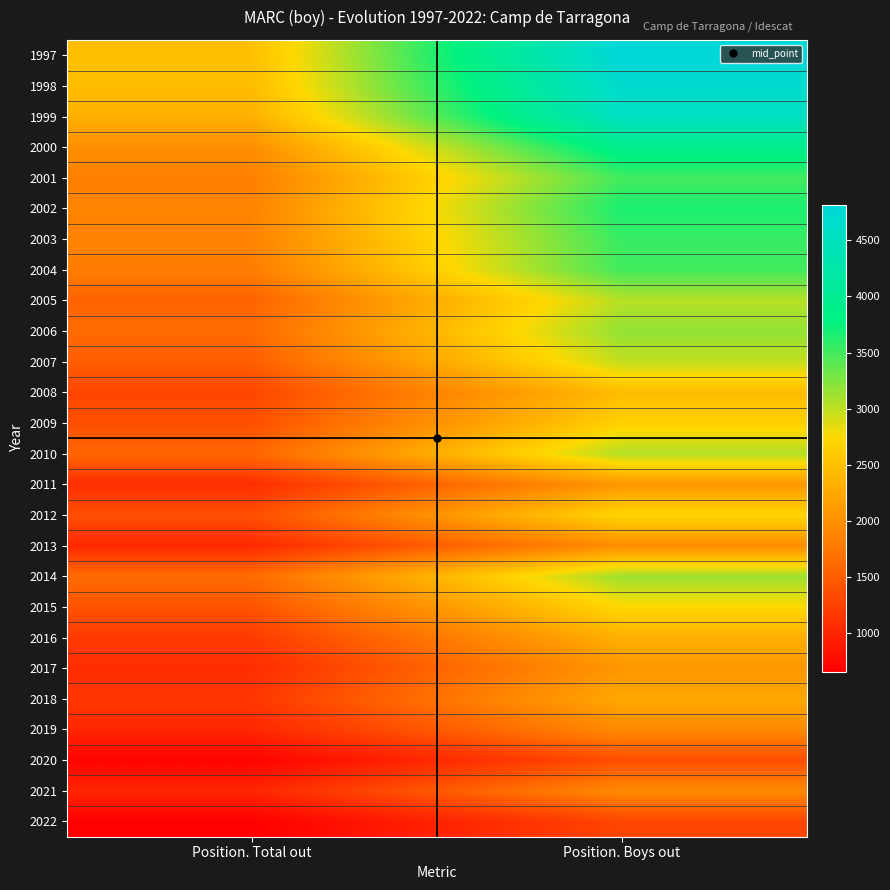

Reading left to right, transcribe all the data shown in this chart.

1997: Position. Total out=2473	Position. Boys out=4815
1998: Position. Total out=2452	Position. Boys out=4690
1999: Position. Total out=2327	Position. Boys out=4536
2000: Position. Total out=1985	Position. Boys out=3931
2001: Position. Total out=1830	Position. Boys out=3502
2002: Position. Total out=1878	Position. Boys out=3664
2003: Position. Total out=1866	Position. Boys out=3546
2004: Position. Total out=1801	Position. Boys out=3505
2005: Position. Total out=1559	Position. Boys out=3032
2006: Position. Total out=1636	Position. Boys out=3175
2007: Position. Total out=1515	Position. Boys out=2985
2008: Position. Total out=1298	Position. Boys out=2448
2009: Position. Total out=1380	Position. Boys out=2656
2010: Position. Total out=1583	Position. Boys out=3050
2011: Position. Total out=1079	Position. Boys out=2071
2012: Position. Total out=1379	Position. Boys out=2708
2013: Position. Total out=1037	Position. Boys out=1977
2014: Position. Total out=1633	Position. Boys out=3135
2015: Position. Total out=1416	Position. Boys out=2730
2016: Position. Total out=1199	Position. Boys out=2321
2017: Position. Total out=1059	Position. Boys out=2069
2018: Position. Total out=1163	Position. Boys out=2251
2019: Position. Total out=1015	Position. Boys out=1938
2020: Position. Total out=688	Position. Boys out=1369
2021: Position. Total out=1004	Position. Boys out=1932
2022: Position. Total out=658	Position. Boys out=1292